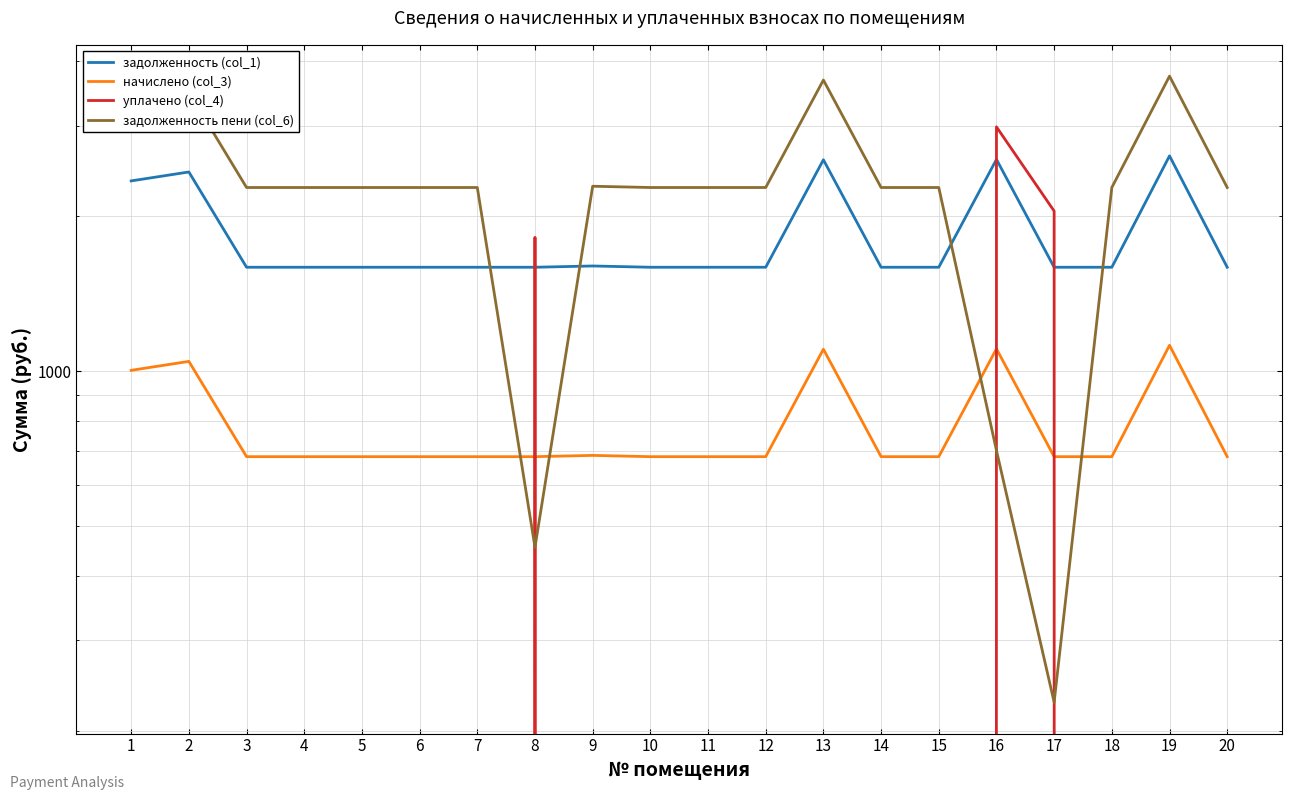

Is it true that уплачено (col_4) equals 0.0 at 5?

True